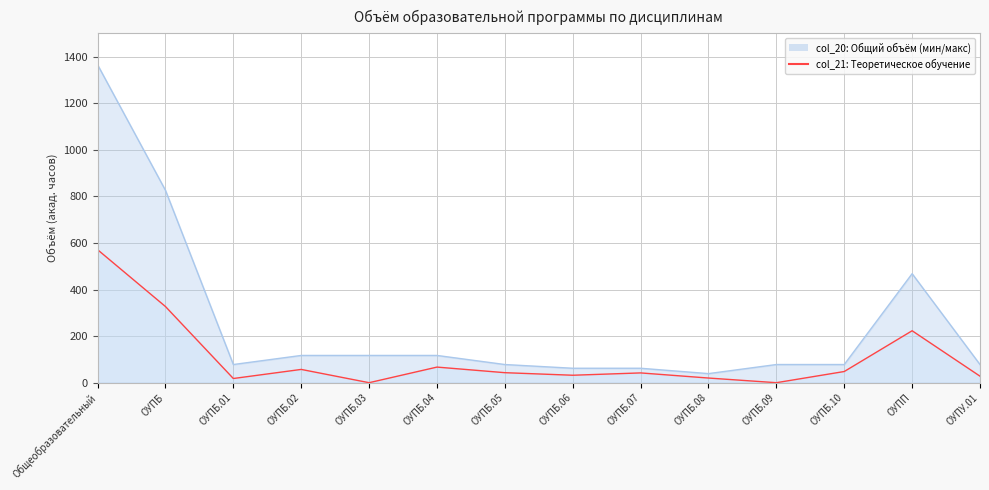

What is the label of the 3rd point from the right?

ОУПБ.10